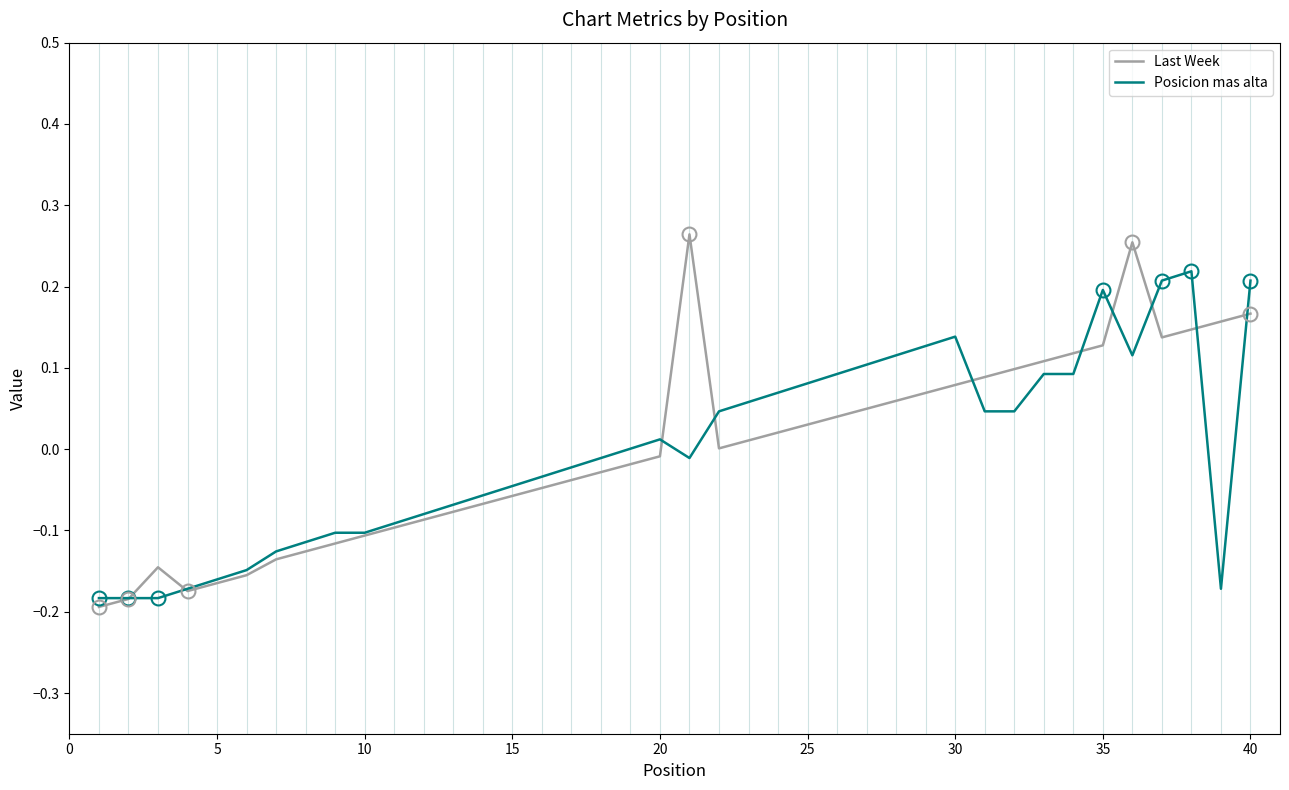

Which series has the widest spread of values?

Last Week